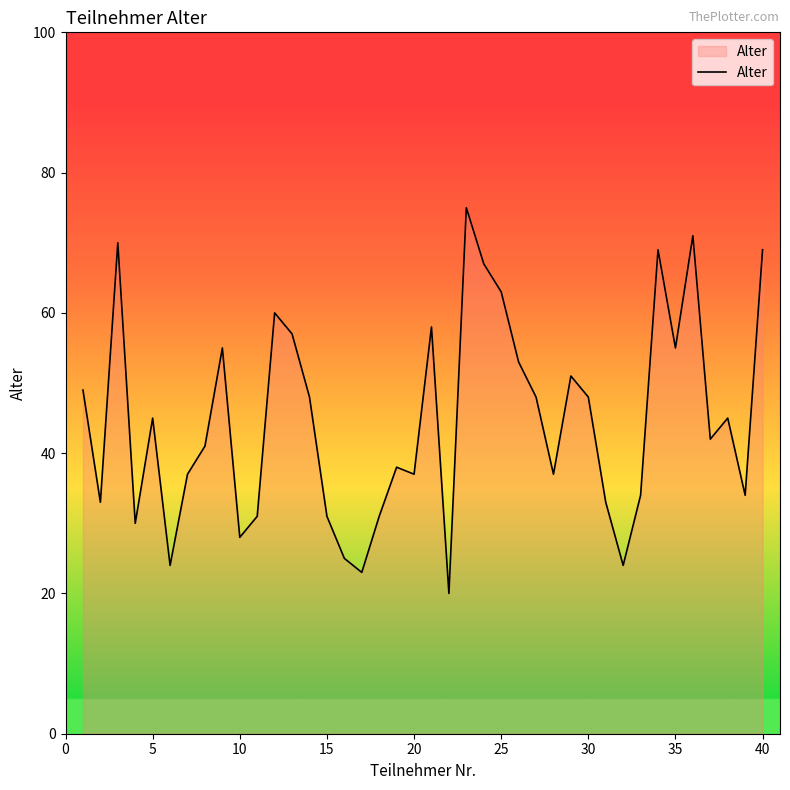

What is the greatest value displayed?

75